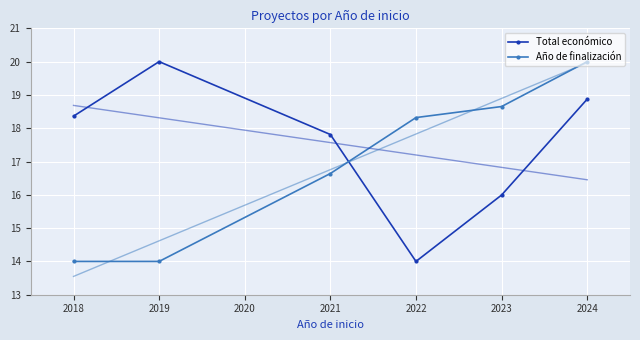

How many values in the Total económico series exceed 18?

3